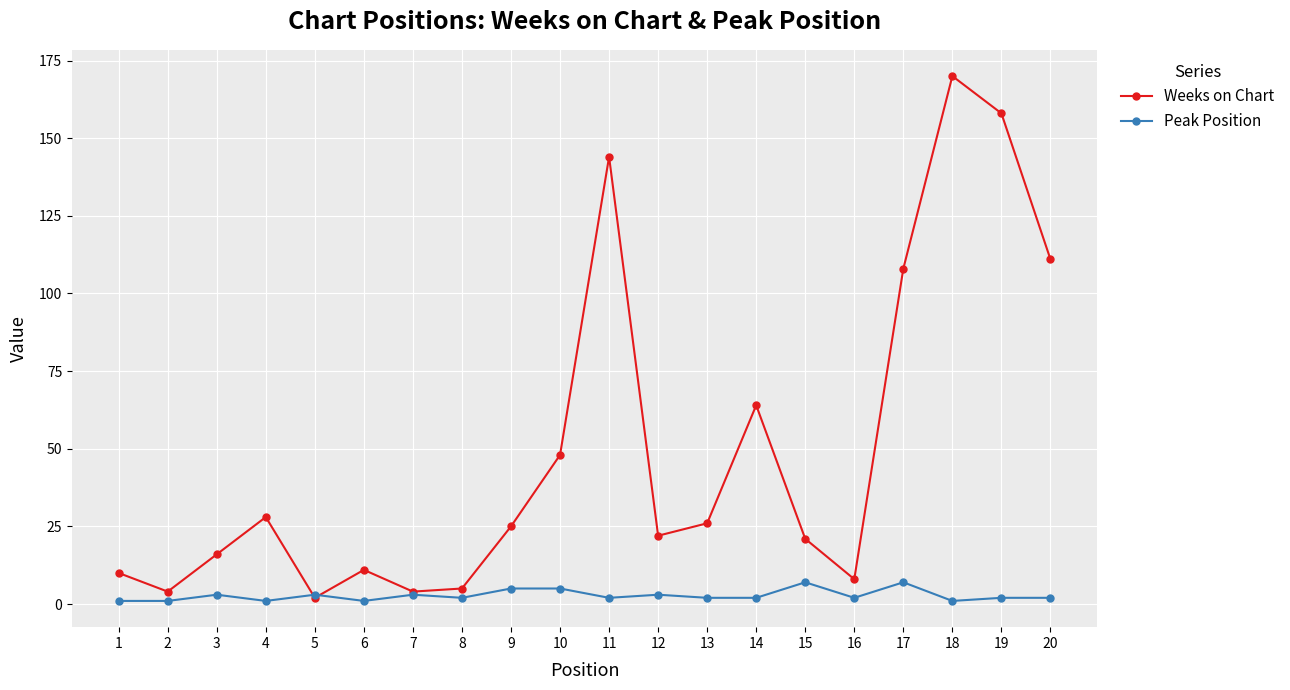

Between which two adjacent categories do Peak Position and Weeks on Chart first intersect?

4 and 5